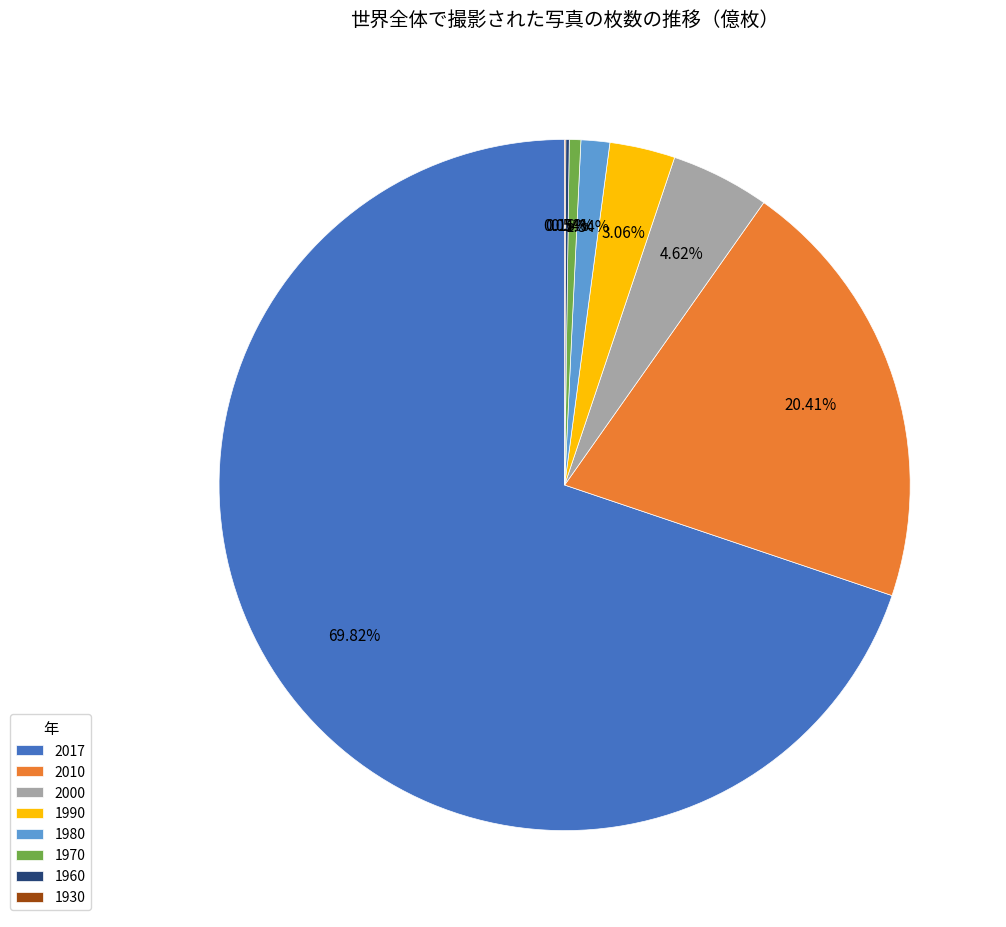

What percentage is NOT represented by 2000?

95.4%